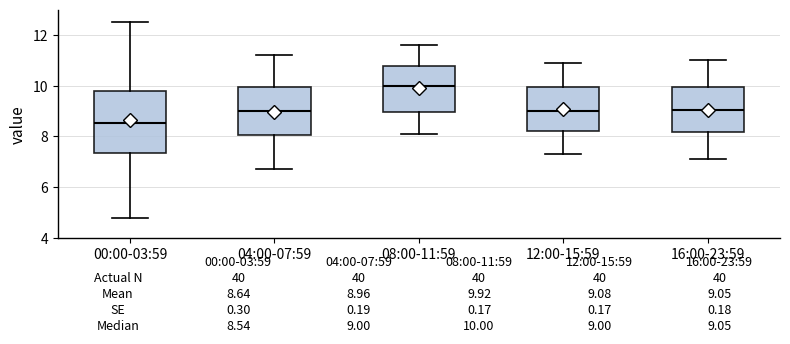

Which box's median line is the highest?

08:00-11:59